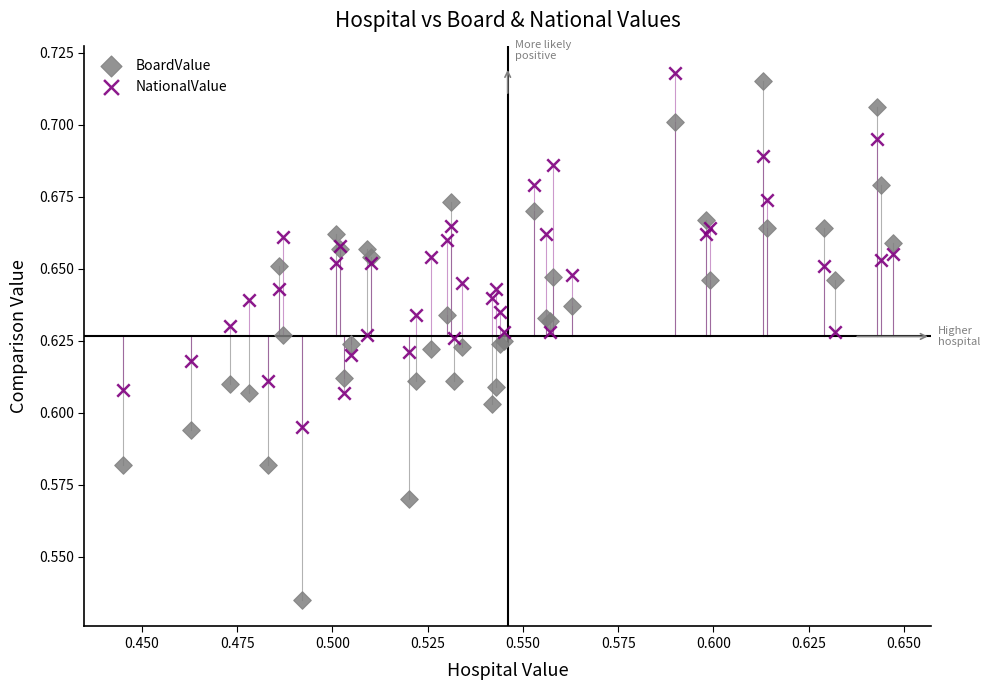

Which series contains the lowest Y value?

BoardValue